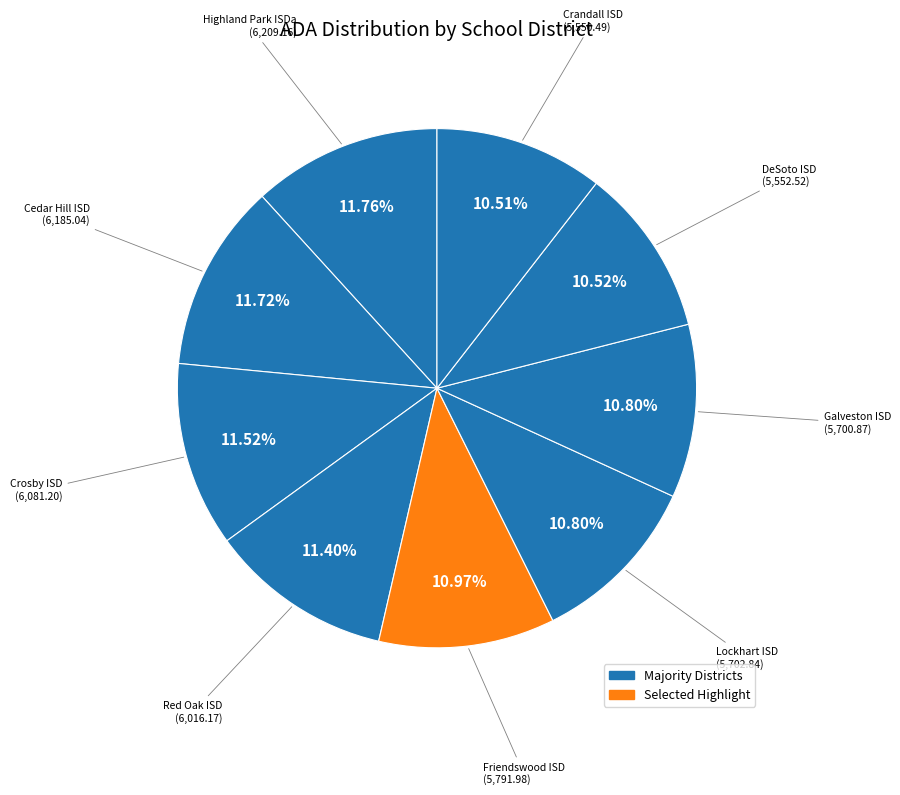

How many slices are in this pie chart?

9